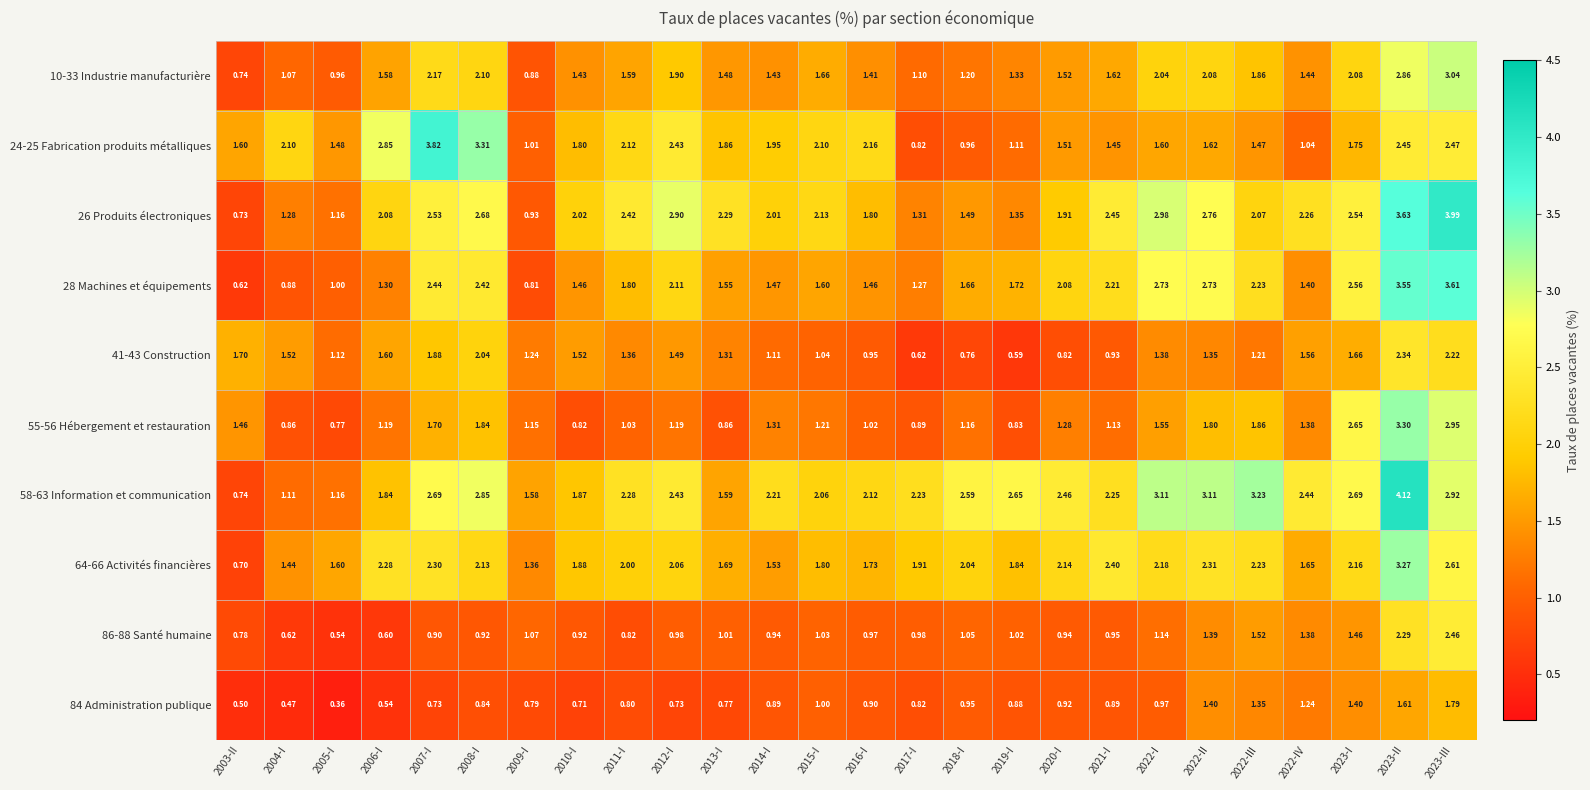

Rank the series by their maximum value, from highest to lowest.

58-63 Information et communication, 26 Produits électroniques, 24-25 Fabrication produits métalliques, 28 Machines et équipements, 55-56 Hébergement et restauration, 64-66 Activités financières, 10-33 Industrie manufacturière, 86-88 Santé humaine, 41-43 Construction, 84 Administration publique